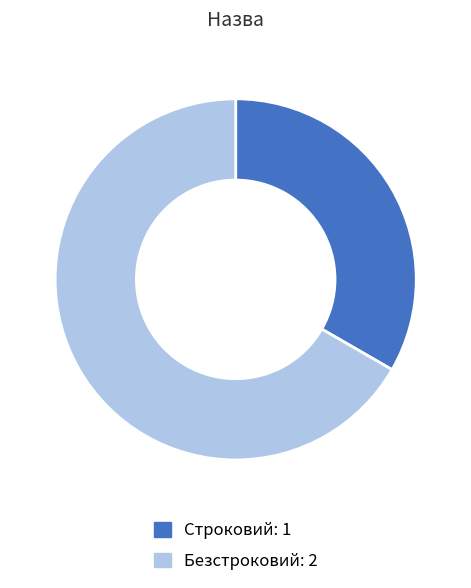

What is the ratio of the value at Безстроковий to the value at Строковий?

2.0